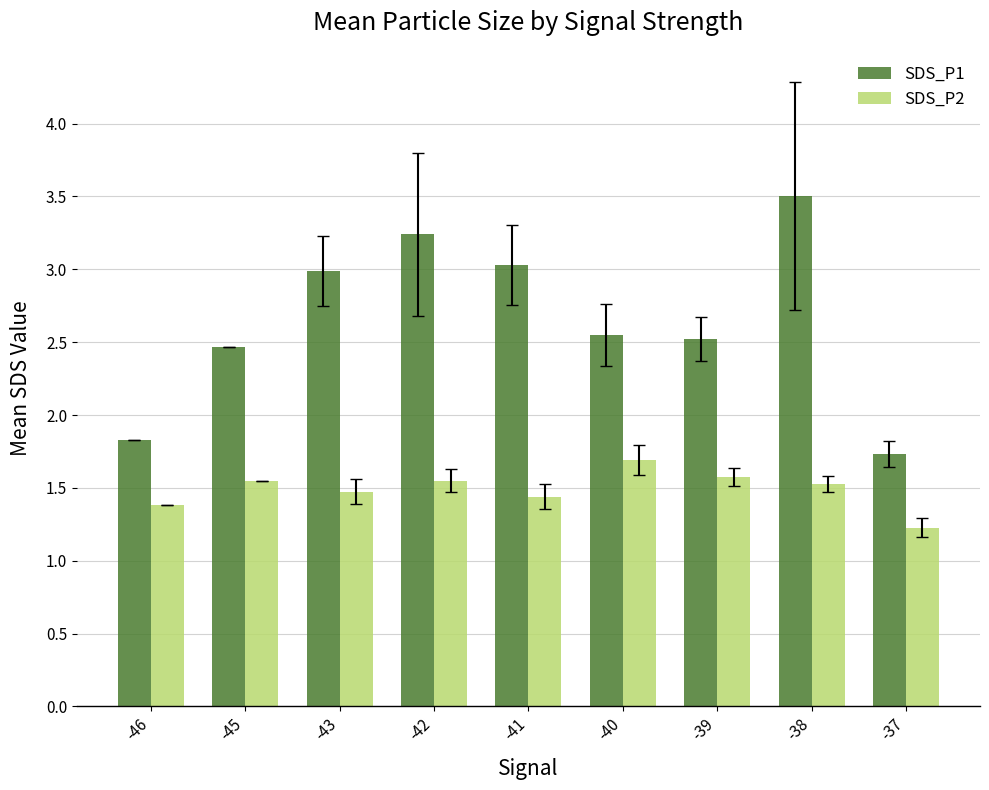

What is the total value across all series at -43?

4.5